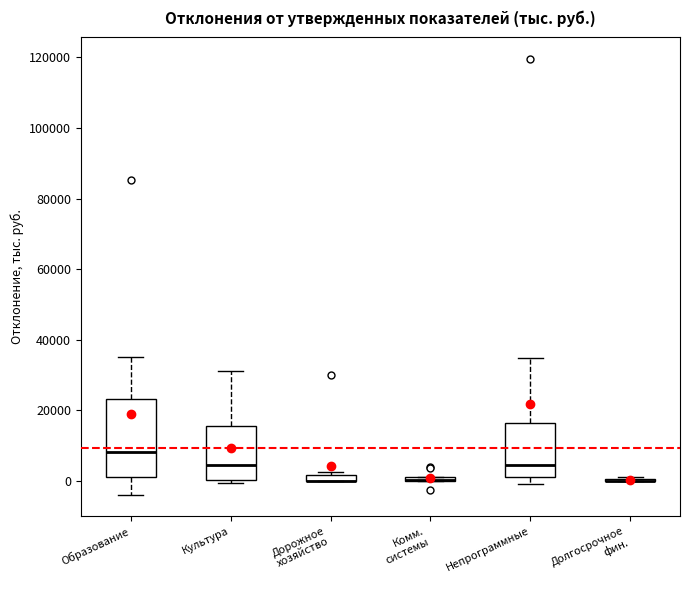

Where does the median line of the box for Образование sit on the y-axis? The values are not printed on the chart, so give them approximately, as read against the axis.

8000